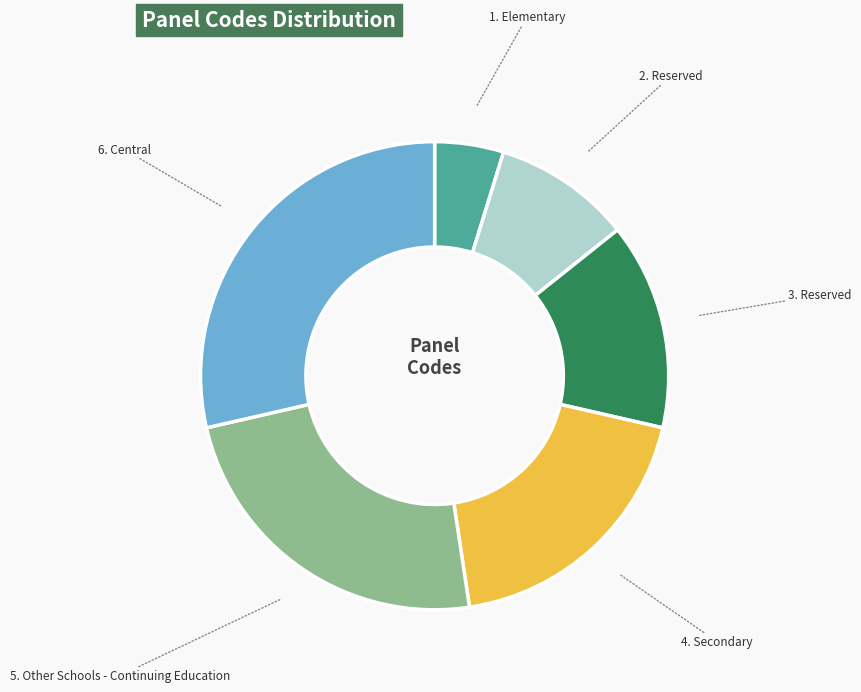

Is there any slice that represents more than half of the pie?

No